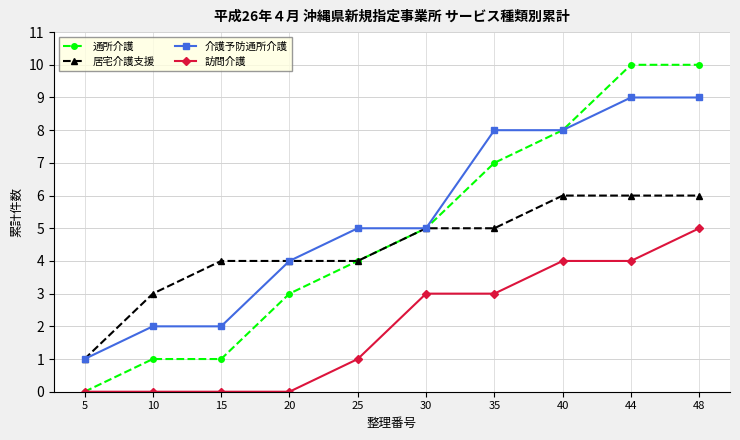

Rank the series at 10 from highest to lowest value.

居宅介護支援, 介護予防通所介護, 通所介護, 訪問介護